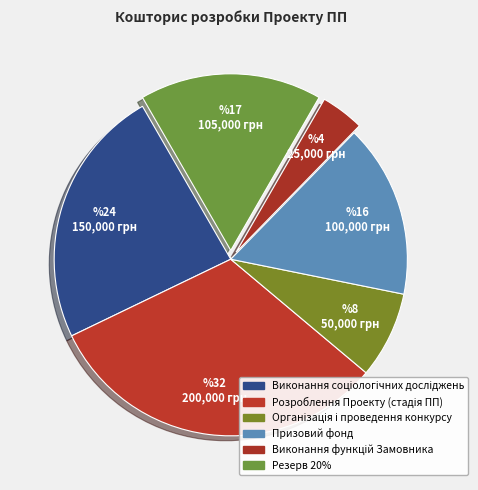

Does Організація і проведення конкурсу represent more than half of the total?

No